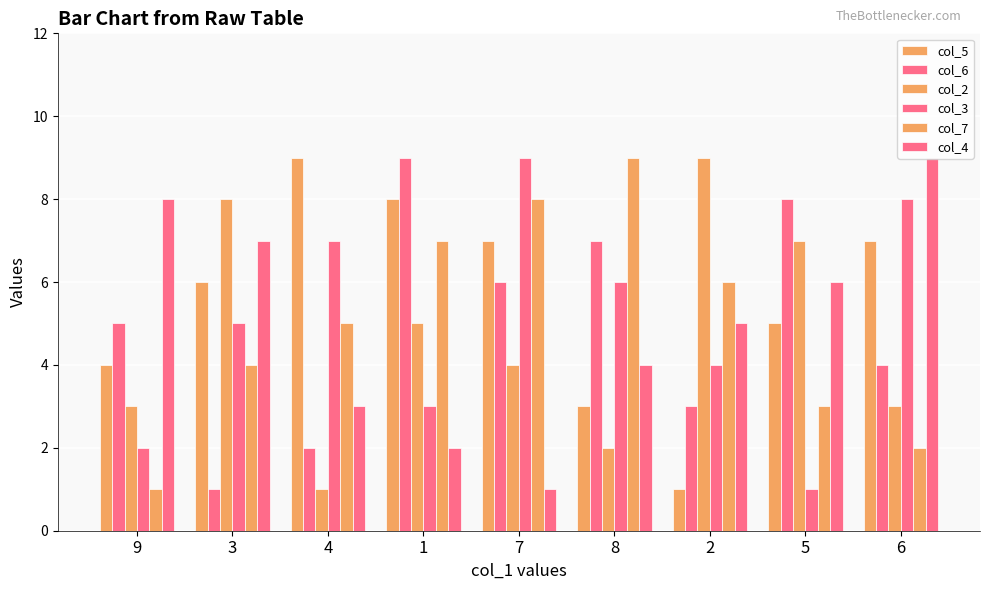

What value does the col_6 series have at 4?

2